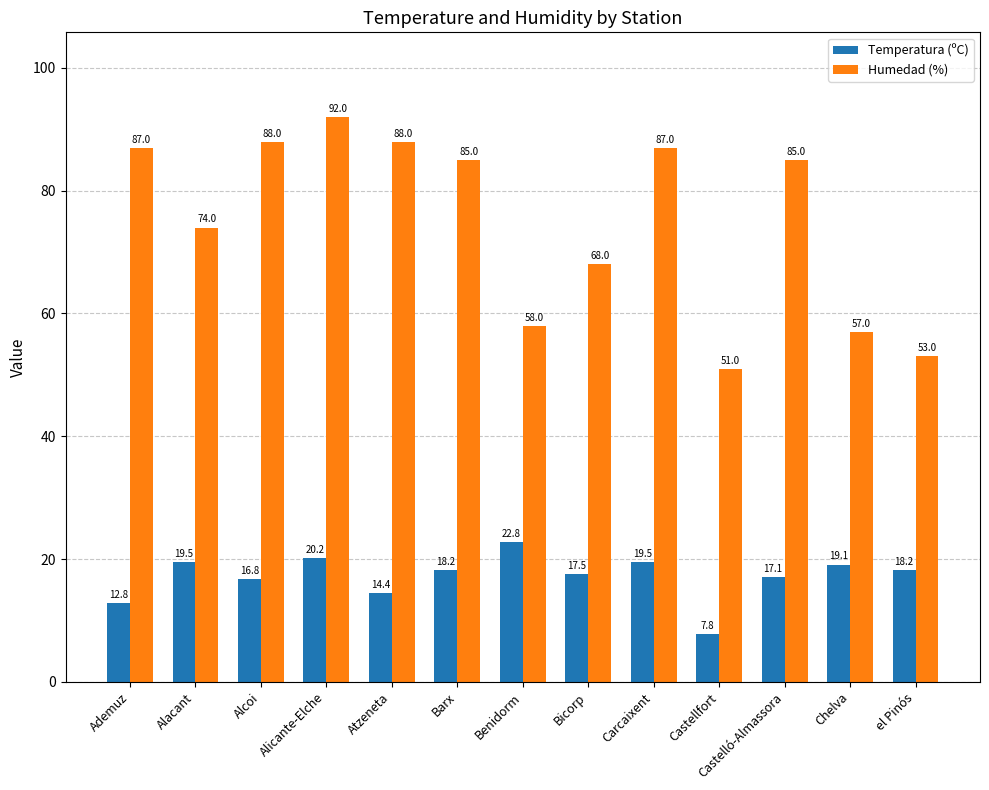

How many bars are there in total?

26